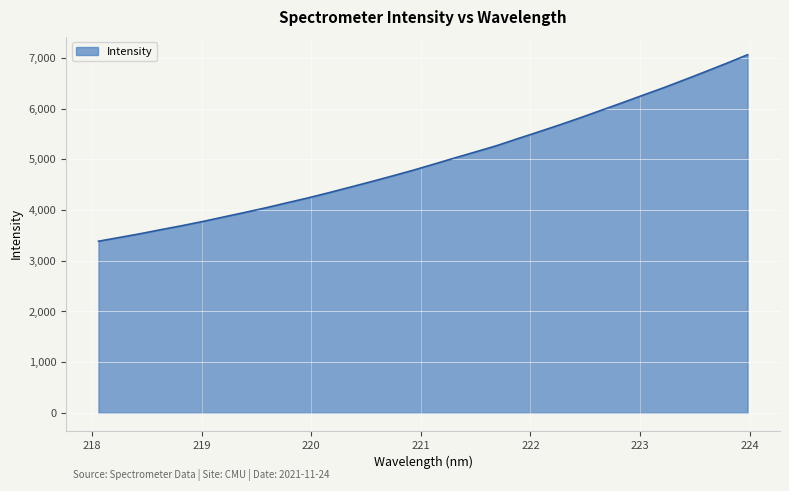

What is the smallest value displayed?

3385.8